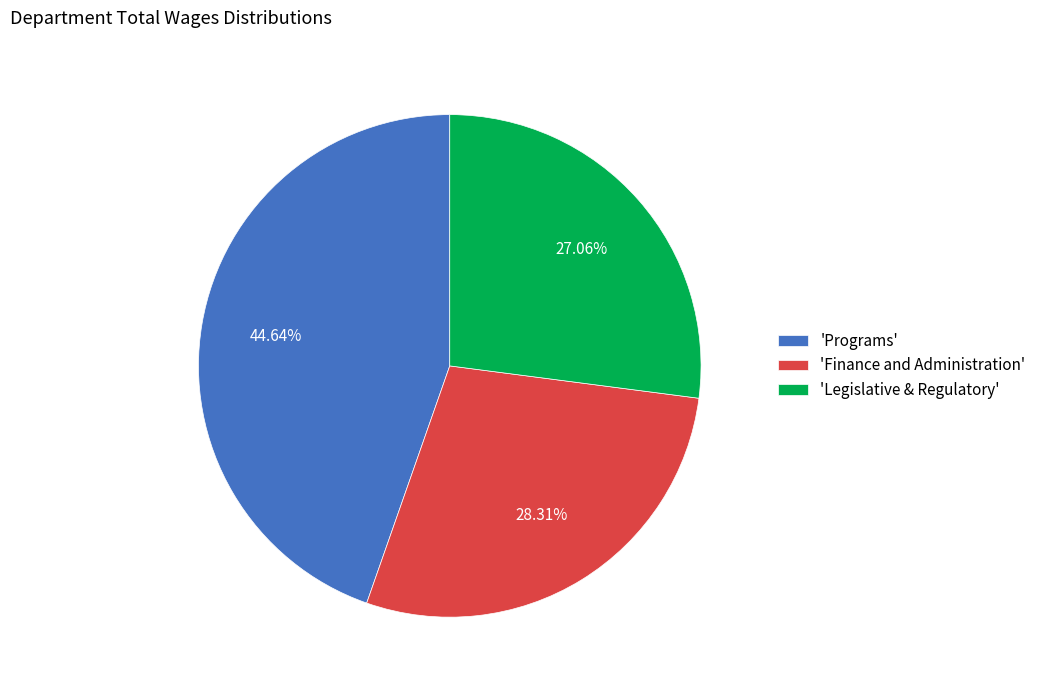

Do 'Programs' and 'Finance and Administration' together represent more than half of the pie?

Yes